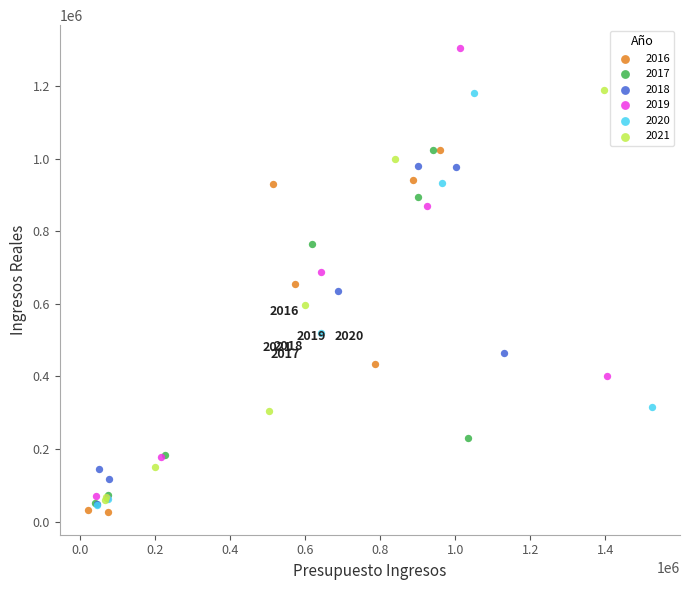

Which series has the largest Y range (max minus min)?

2019